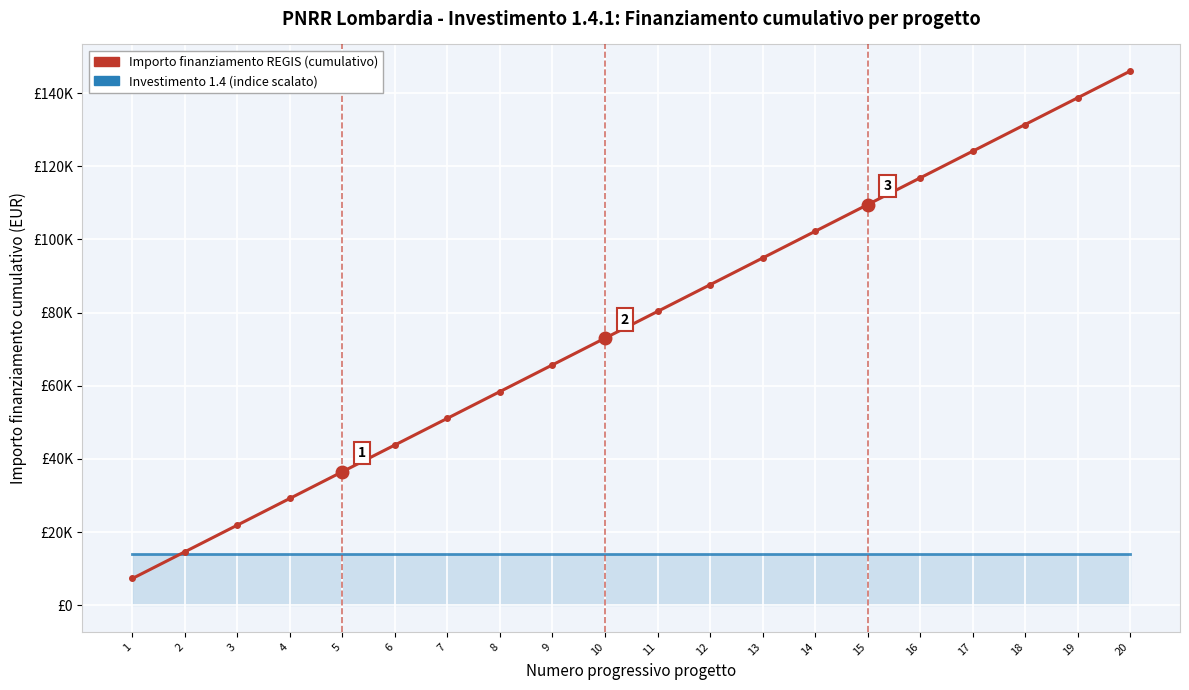

Which series ends up on top after the final intersection of Importo finanziamento REGIS (cumulativo) and Investimento 1.4 (indice scalato)?

Importo finanziamento REGIS (cumulativo)